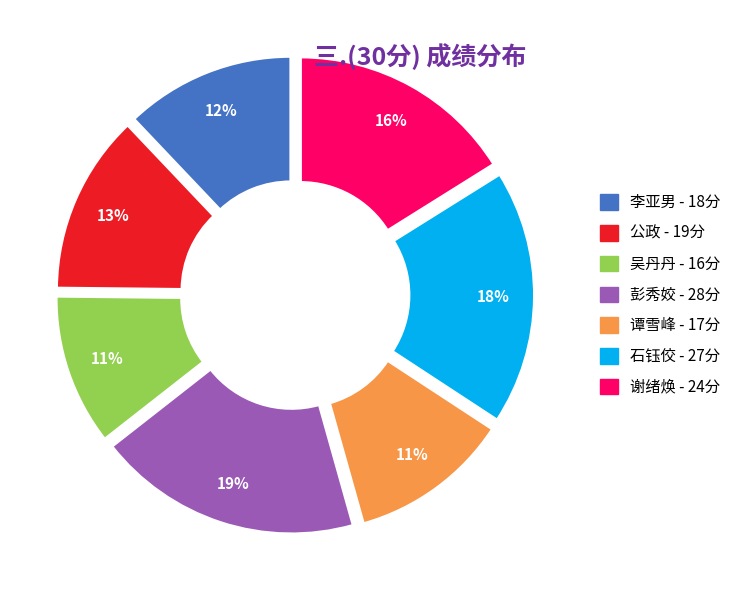

Between 石钰佼 and 彭秀姣, which is larger?

彭秀姣